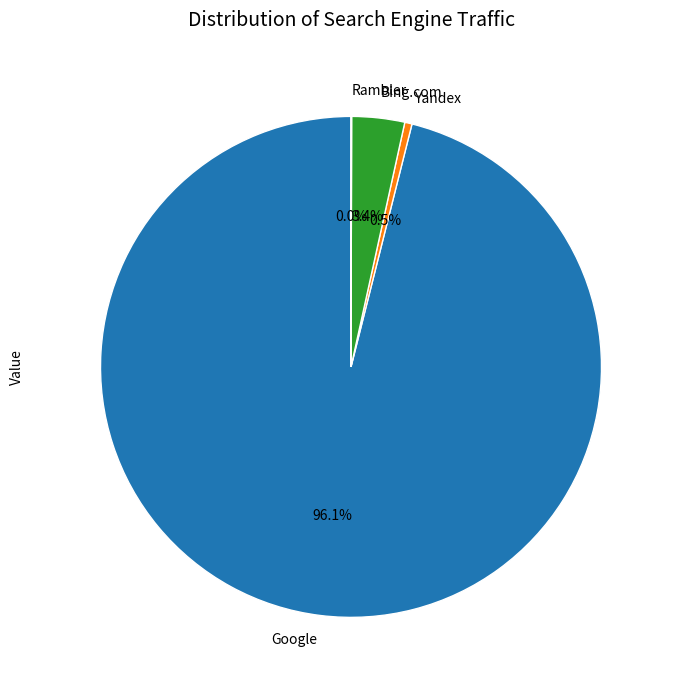

Is there a majority slice in this chart?

Yes